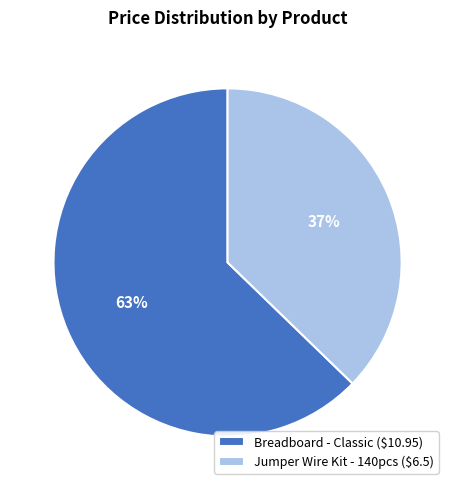

Between Jumper Wire Kit - 140pcs and Breadboard - Classic, which is larger?

Breadboard - Classic